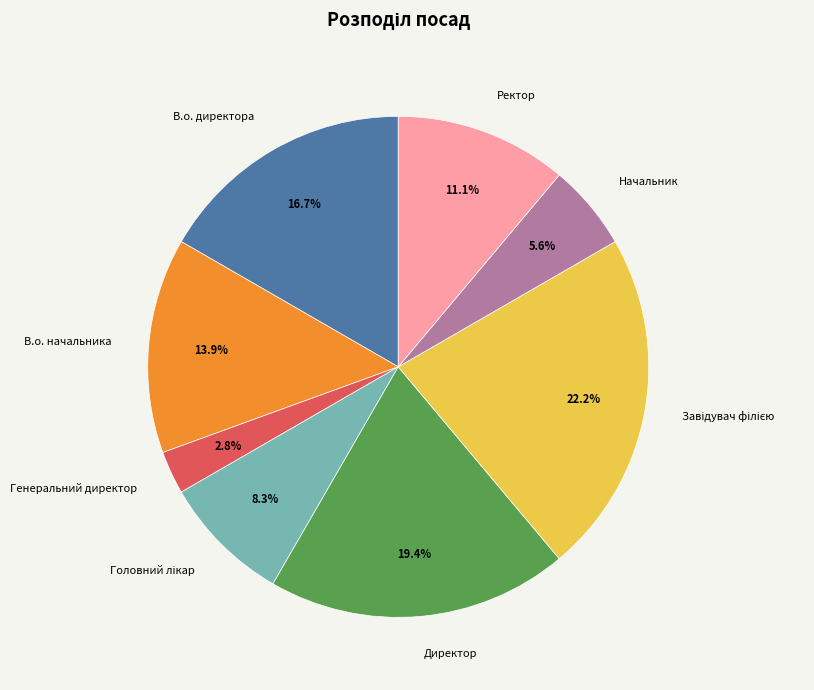

To the nearest percent, what is the average slice percentage?

12%